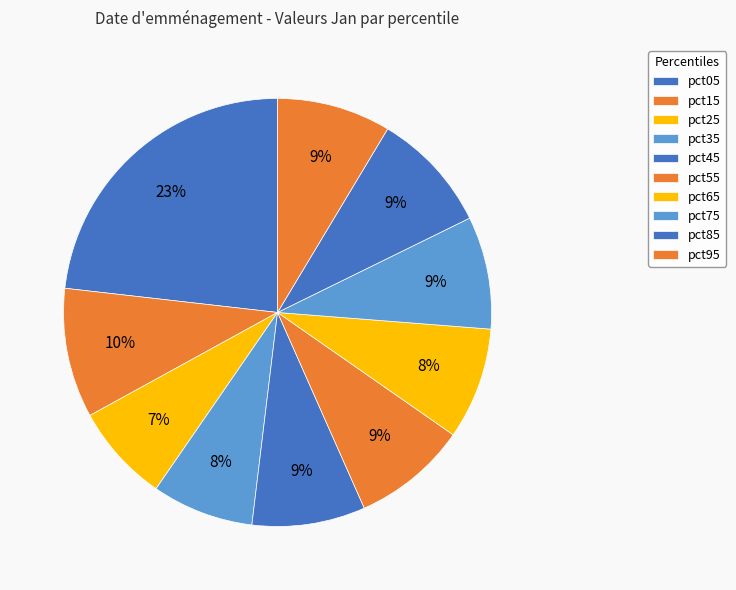

To the nearest percent, what is the average slice percentage?

10%